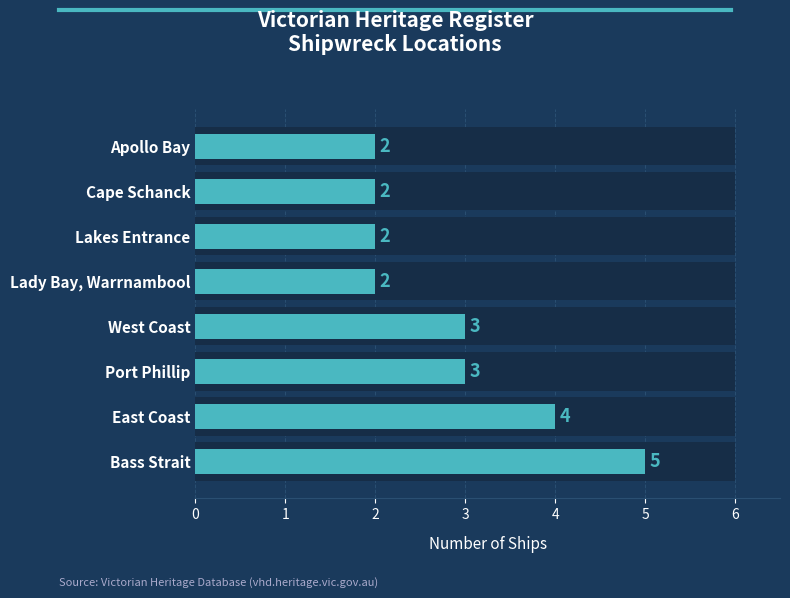

How many categories are shown in the chart?

8